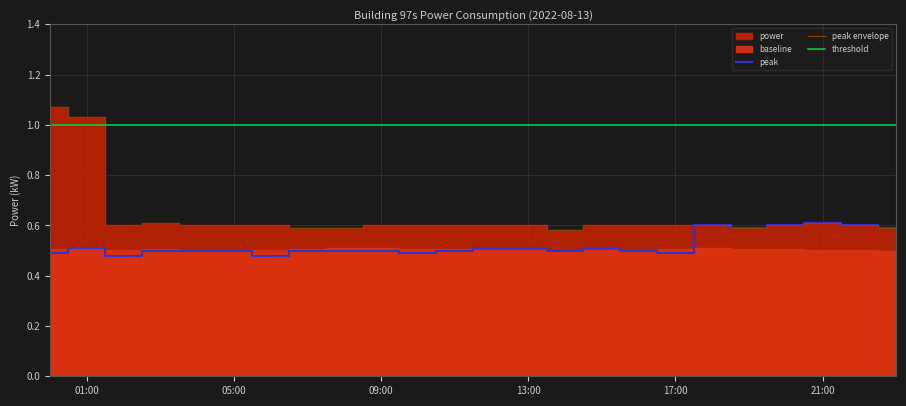

List the labels in order of peak value, smallest first.

14:00, 07:00, 08:00, 19:00, 23:00, 02:00, 04:00, 05:00, 06:00, 09:00, 10:00, 11:00, 12:00, 13:00, 15:00, 16:00, 17:00, 18:00, 20:00, 22:00, 03:00, 21:00, 01:00, 00:00